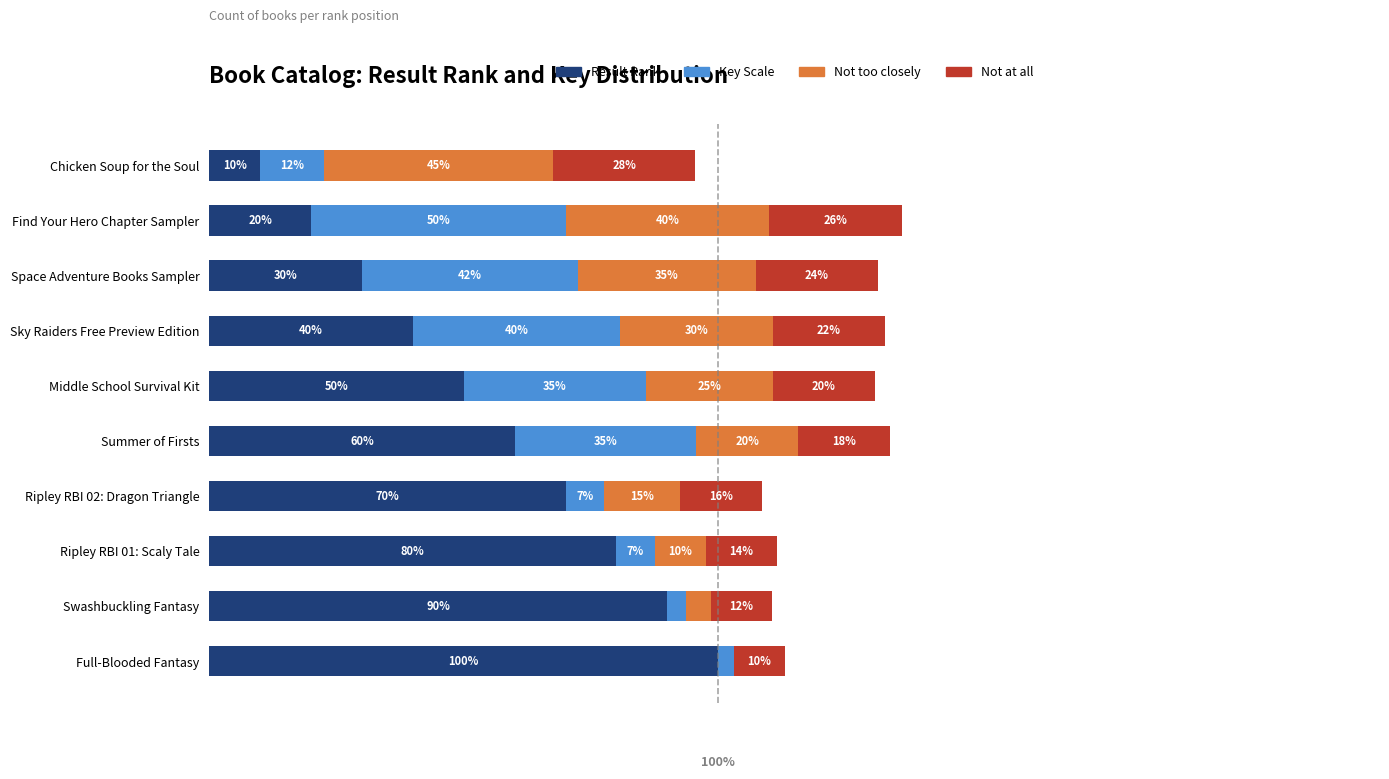

Which category has the highest value in the Result Rank series?

Full-Blooded Fantasy